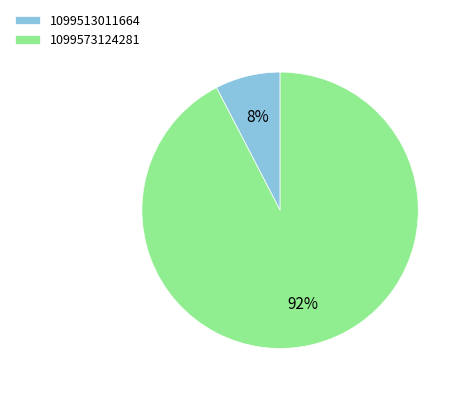

To the nearest percent, what portion does 1099513011664 represent?

8%